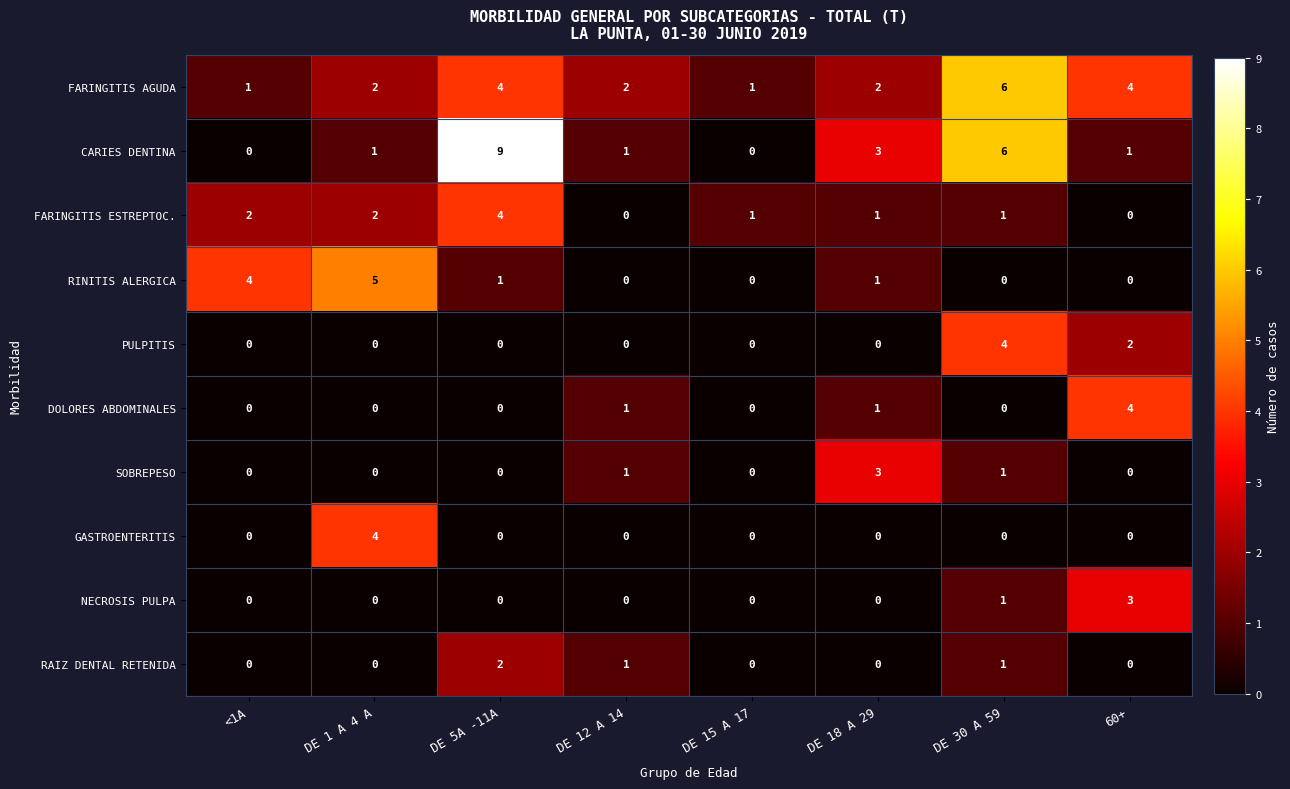

What is the difference between the maximum and minimum values in the PULPITIS series?

4